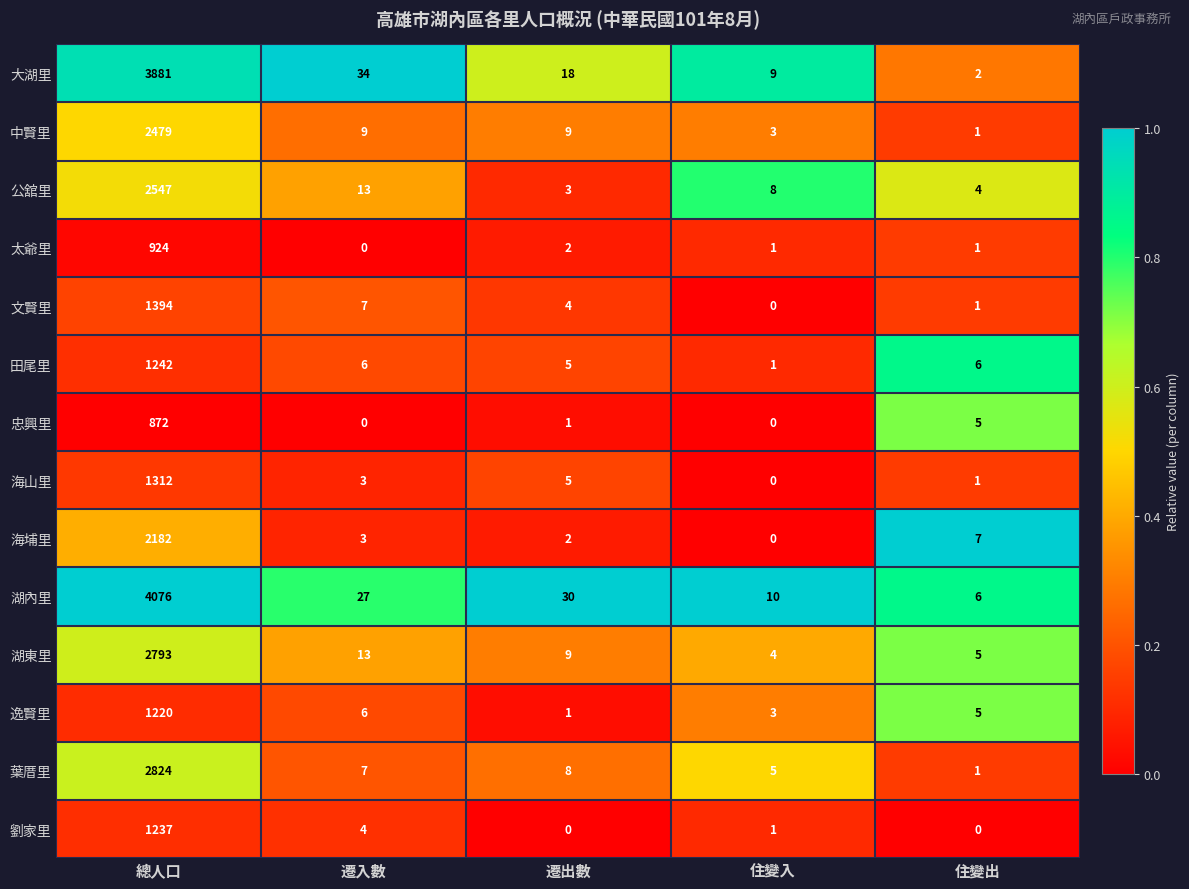

Which series has the largest total across all categories?

湖內里